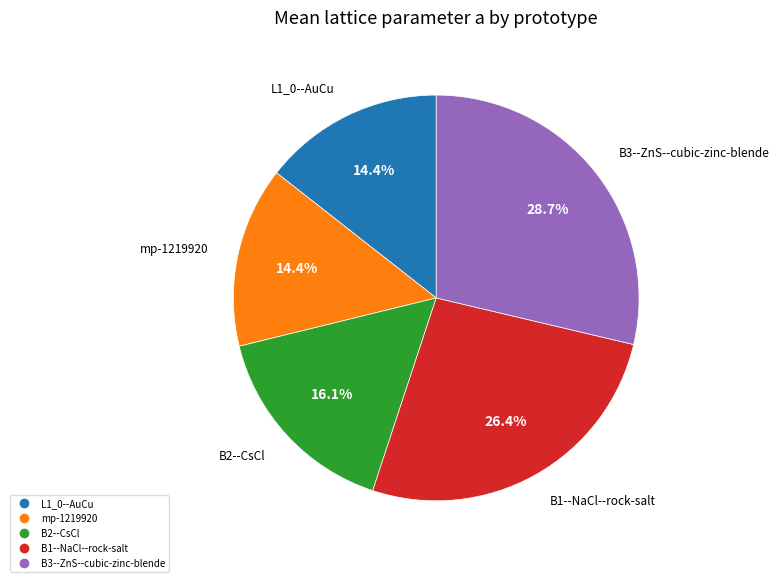

To the nearest percent, what is the difference between the mp-1219920 and B3--ZnS--cubic-zinc-blende slice percentages?

14%